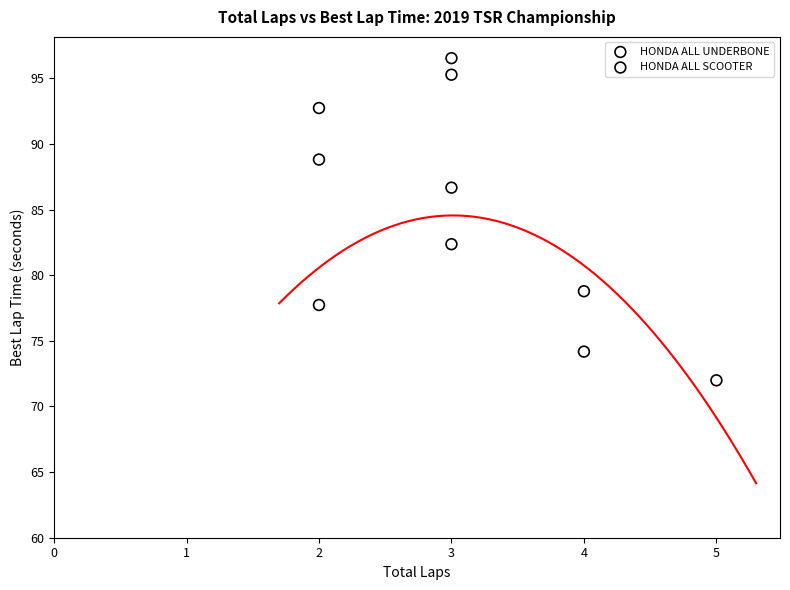

Which series has the largest Y range (max minus min)?

HONDA ALL UNDERBONE